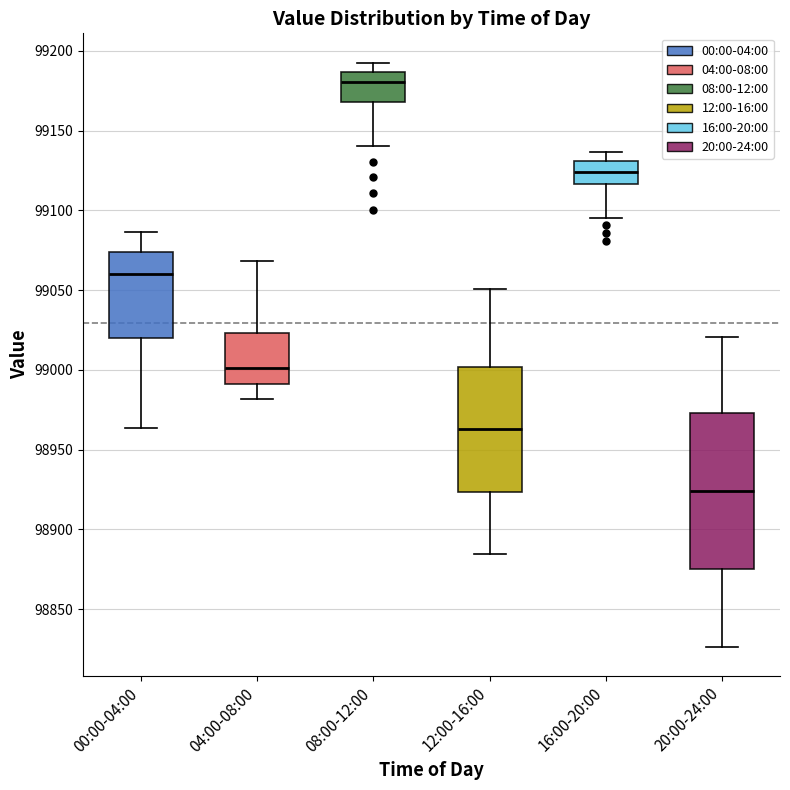

Which box is the tallest, from its lower edge to its upper edge?

20:00-24:00